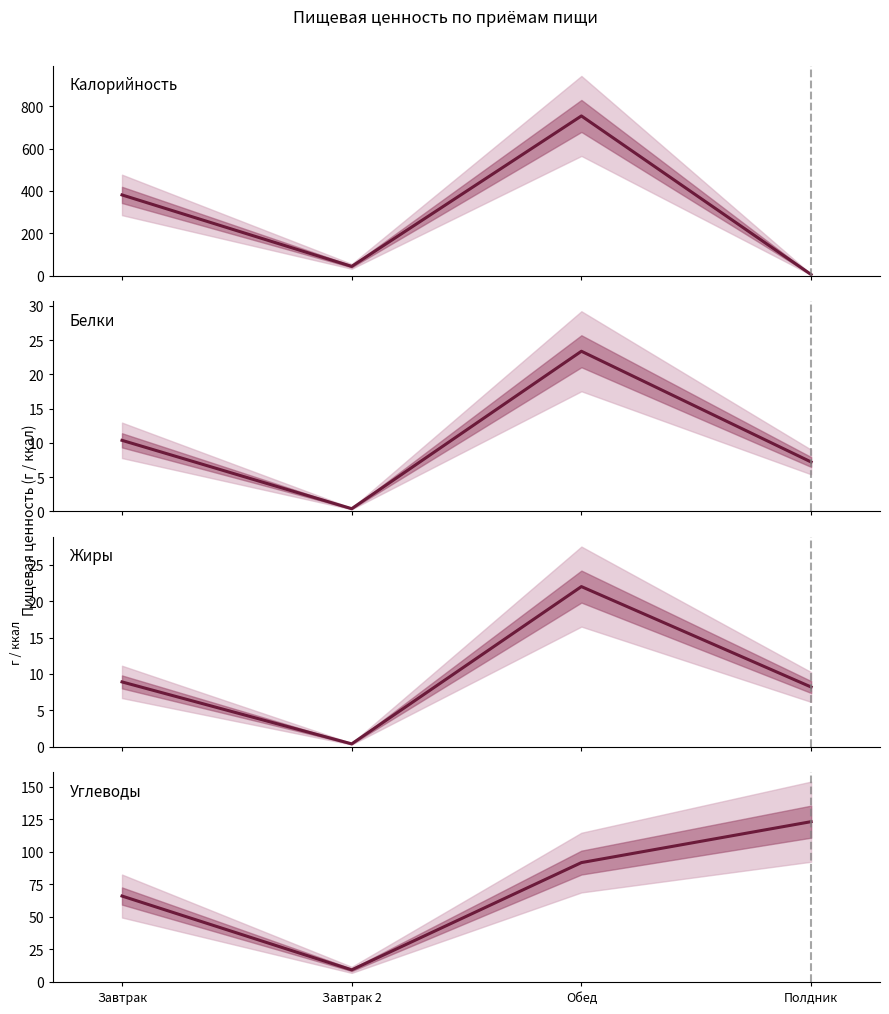

True or false: Калорийность has more than 0 points higher than both neighbors.

True